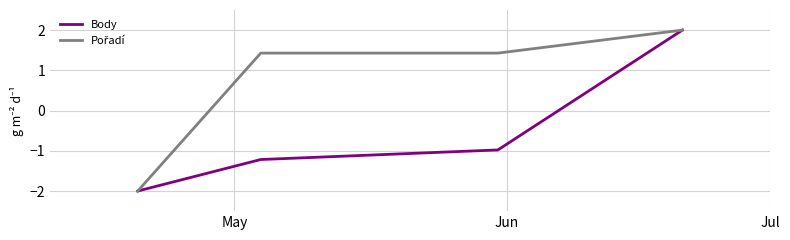

At how many categories does at least one series exceed 0?

3